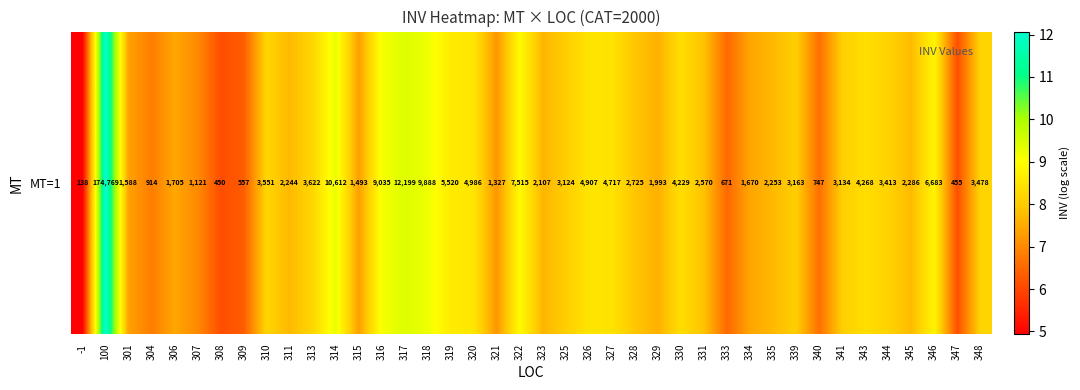

Reading left to right, extract all data points from this chart.

4.9	12.1	7.4	6.8	7.4	7.0	6.1	6.3	8.2	7.7	8.2	9.3	7.3	9.1	9.4	9.2	8.6	8.5	7.2	8.9	7.7	8.0	8.5	8.5	7.9	7.6	8.3	7.9	6.5	7.4	7.7	8.1	6.6	8.1	8.4	8.1	7.7	8.8	6.1	8.2